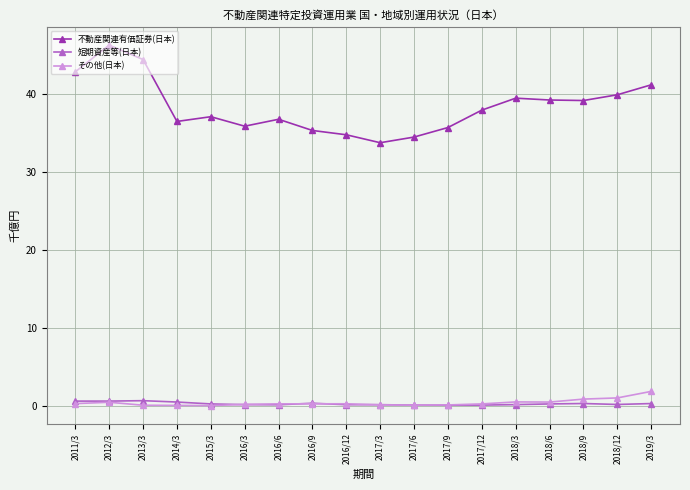

Is it true that 短期資産等(日本) equals 0.6 at 2011/3?

True